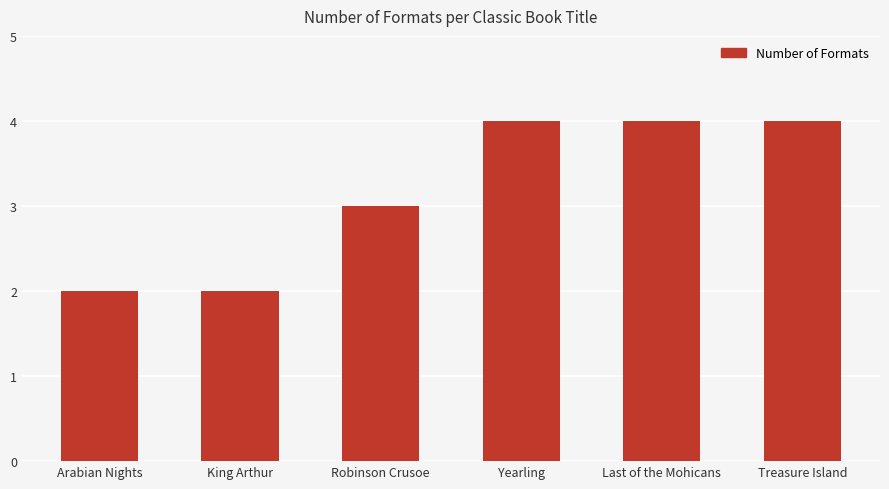

What is the label of the 2nd bar from the right?

Last of the Mohicans